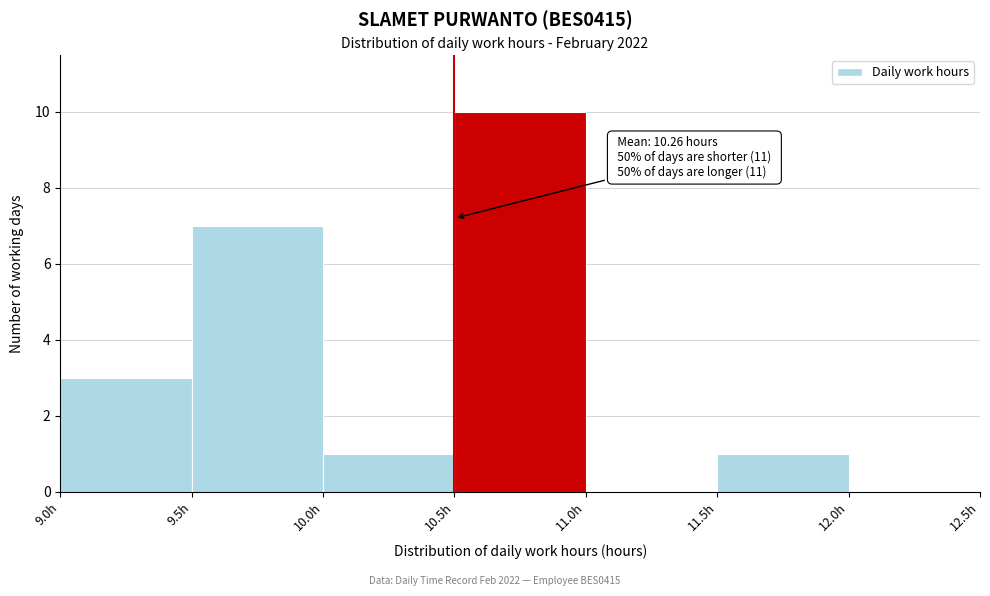

Which range on the x-axis has the tallest bar?

10.5 to 11.0